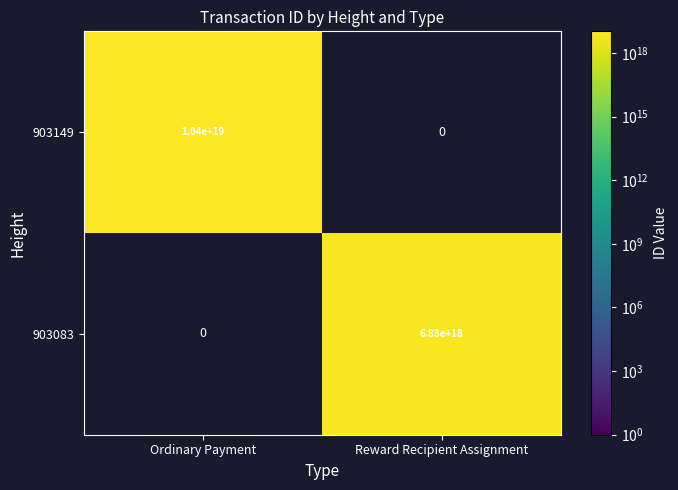

Which has a higher value, Reward Recipient Assignment or Ordinary Payment?

Ordinary Payment